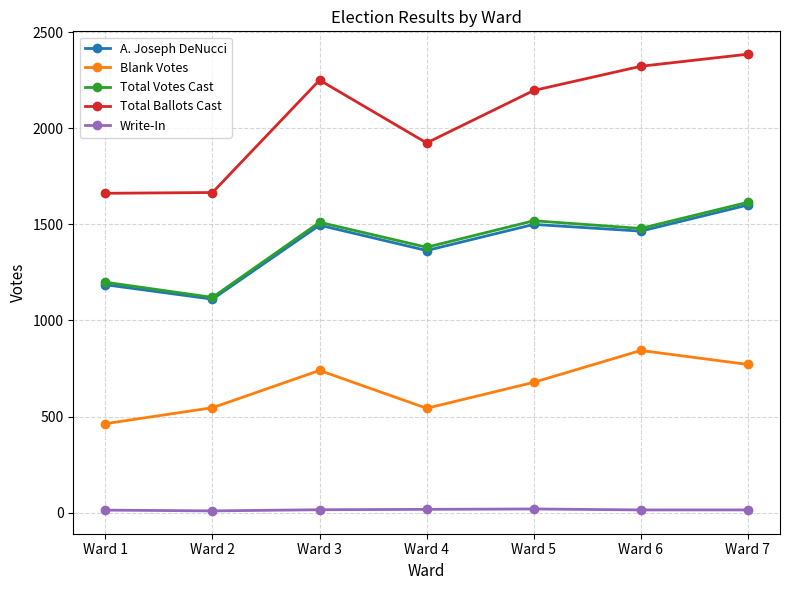

How many lines are shown in the chart?

5